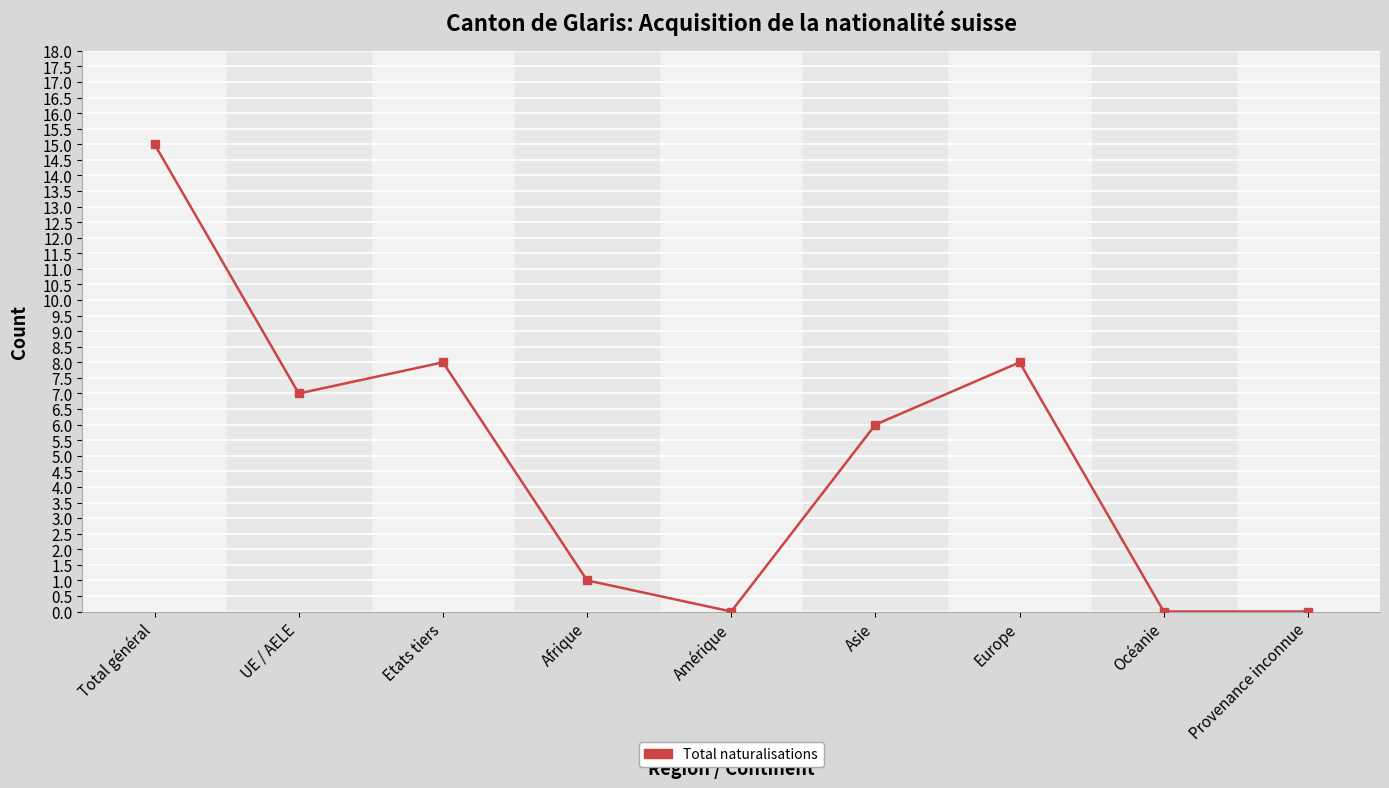

The chart shows a value of 6 at Océanie. True or false?

False